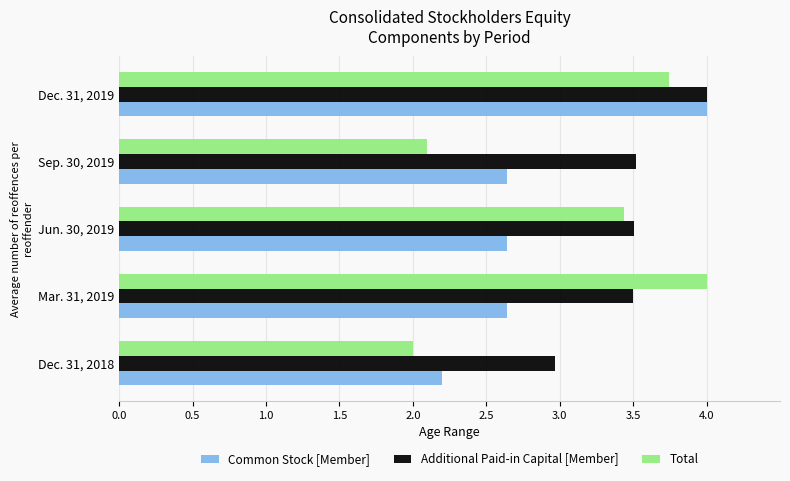

At how many categories does at least one series exceed 3?

4